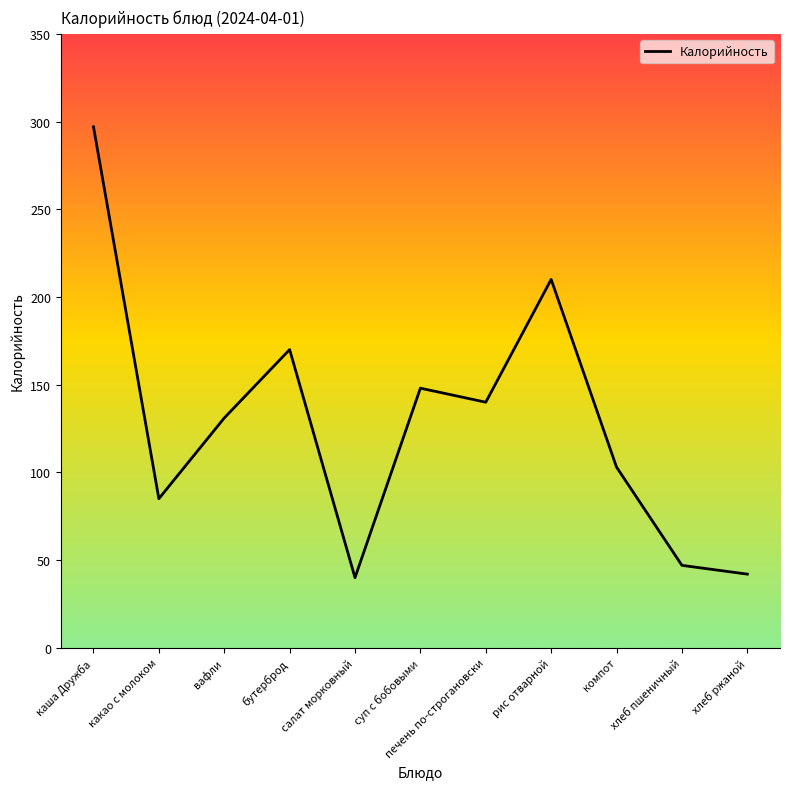

What position from the left is рис отварной?

8